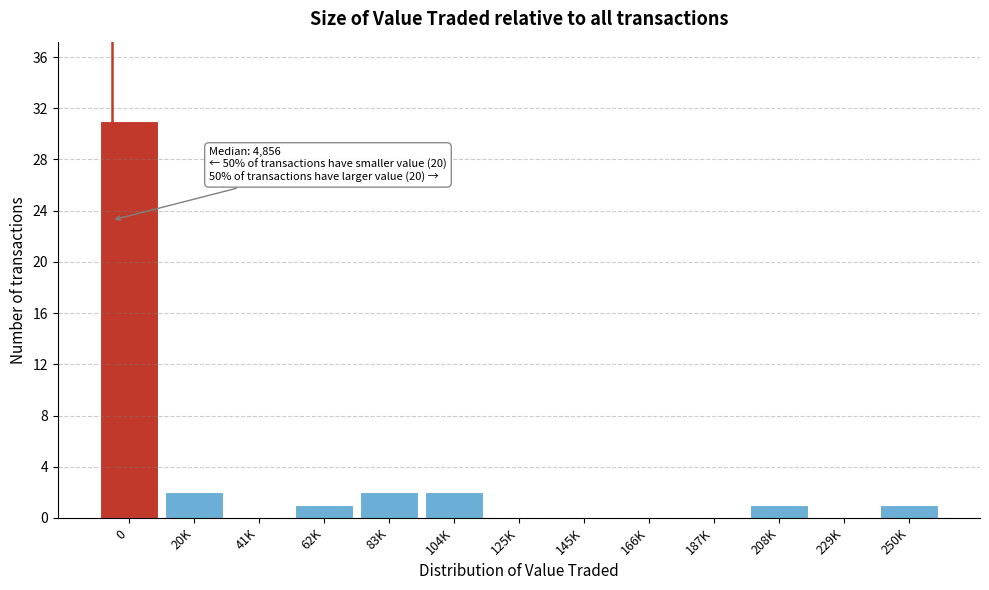

Reading right to left, what are all the values shown in this chart?

250K=1	229K=0	208K=1	187K=0	166K=0	145K=0	125K=0	104K=2	83K=2	62K=1	41K=0	20K=2	0=31